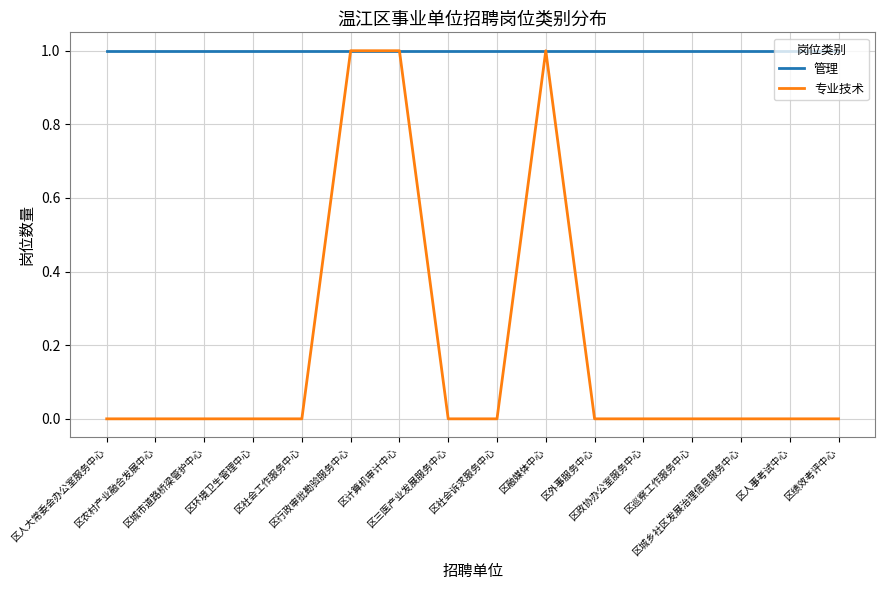

Which series has the largest range (max minus min)?

专业技术